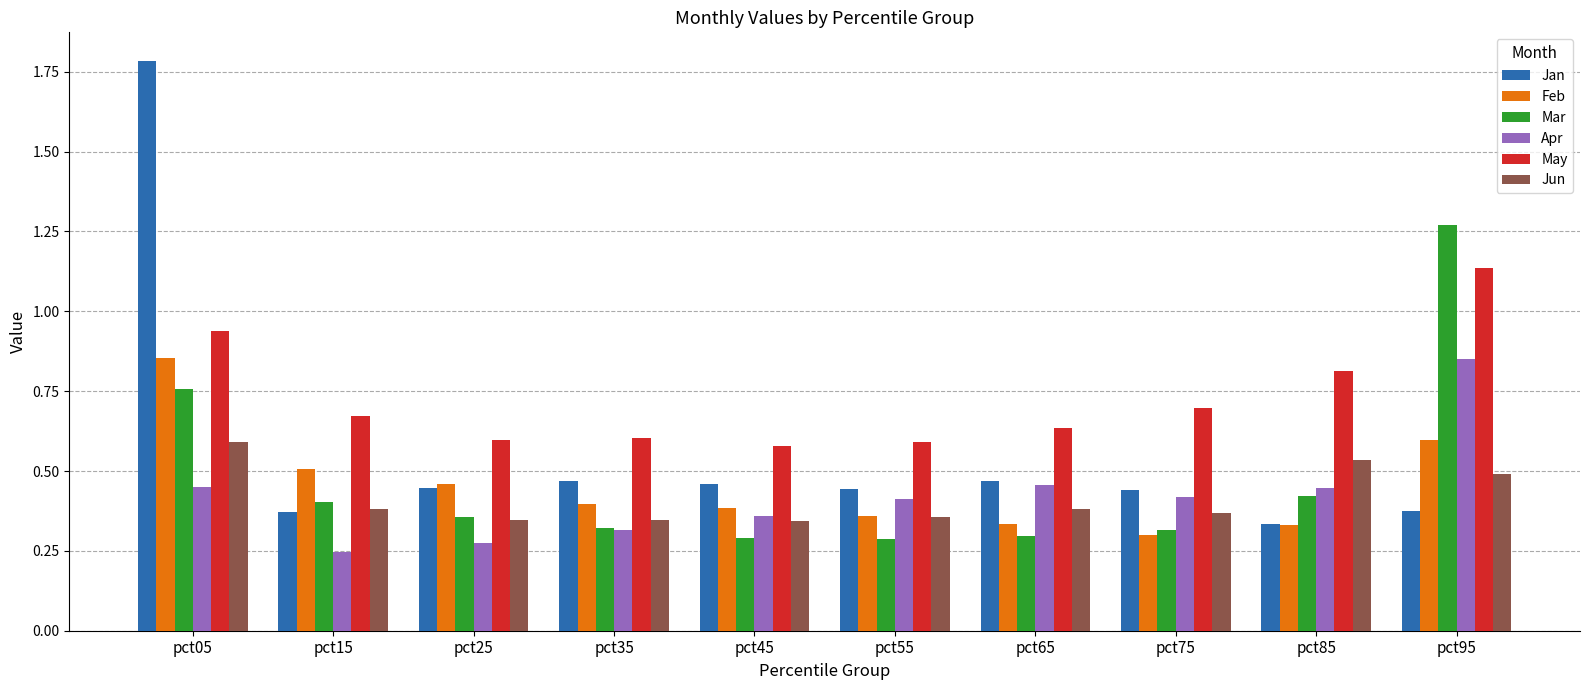

How many bars are there in each group?

6